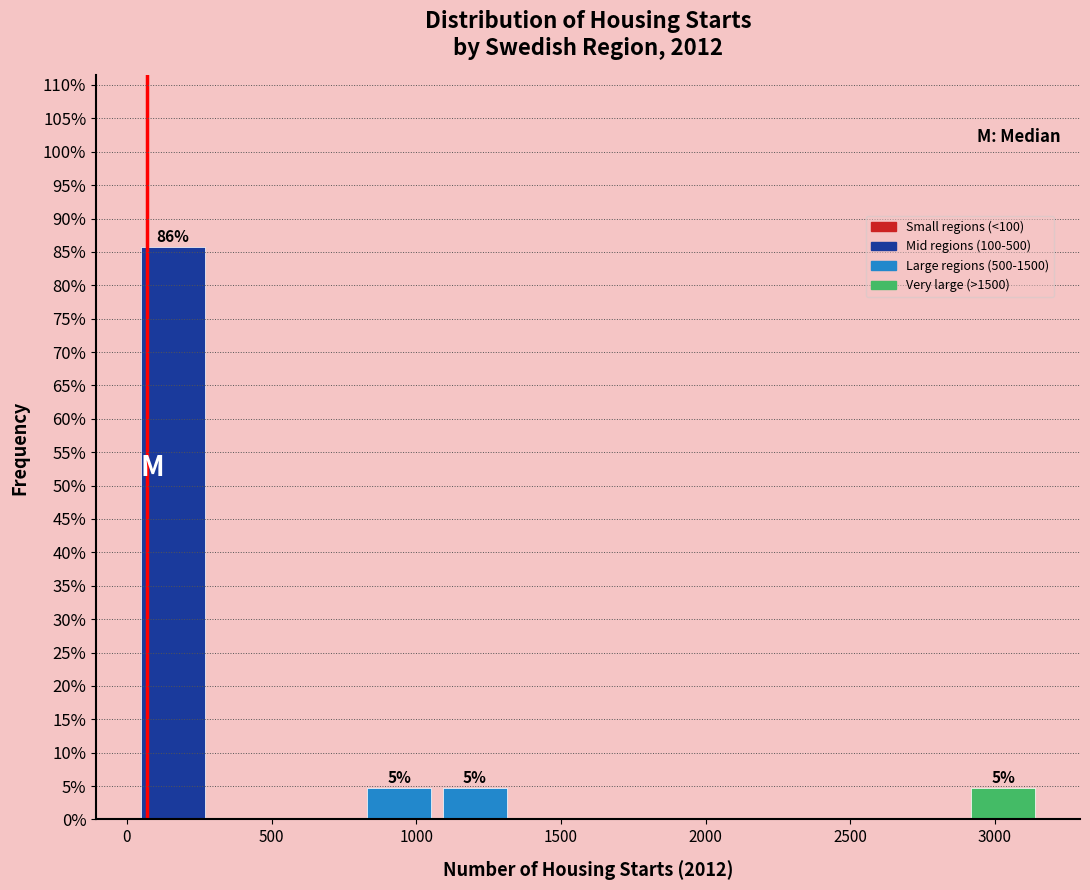

Which range on the x-axis has the tallest bar?

50 to 300